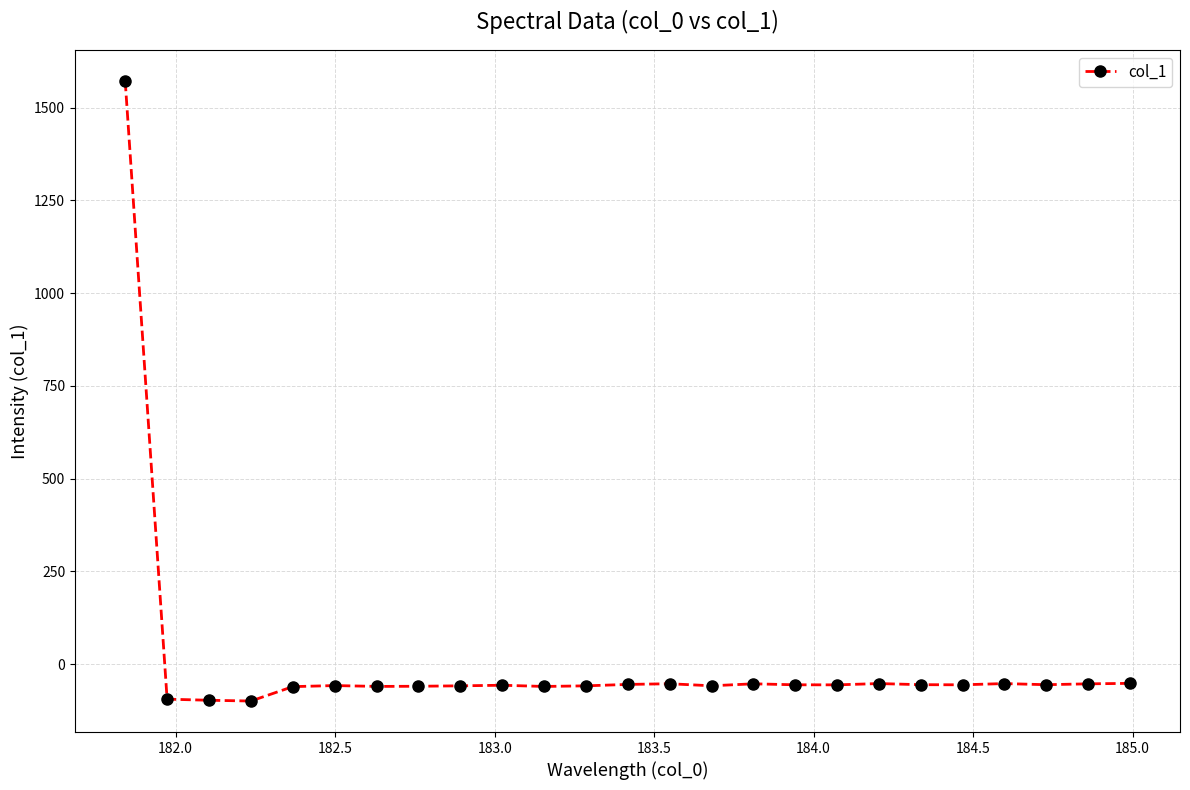

True or false: there are more than 2 points higher than both neighbors.

True